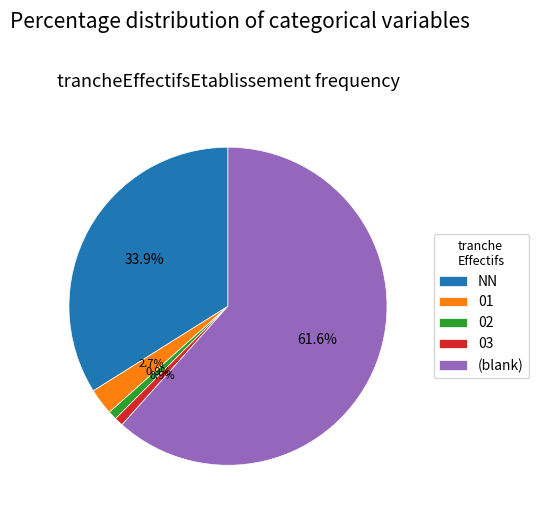

Which category accounts for the majority?

(blank)